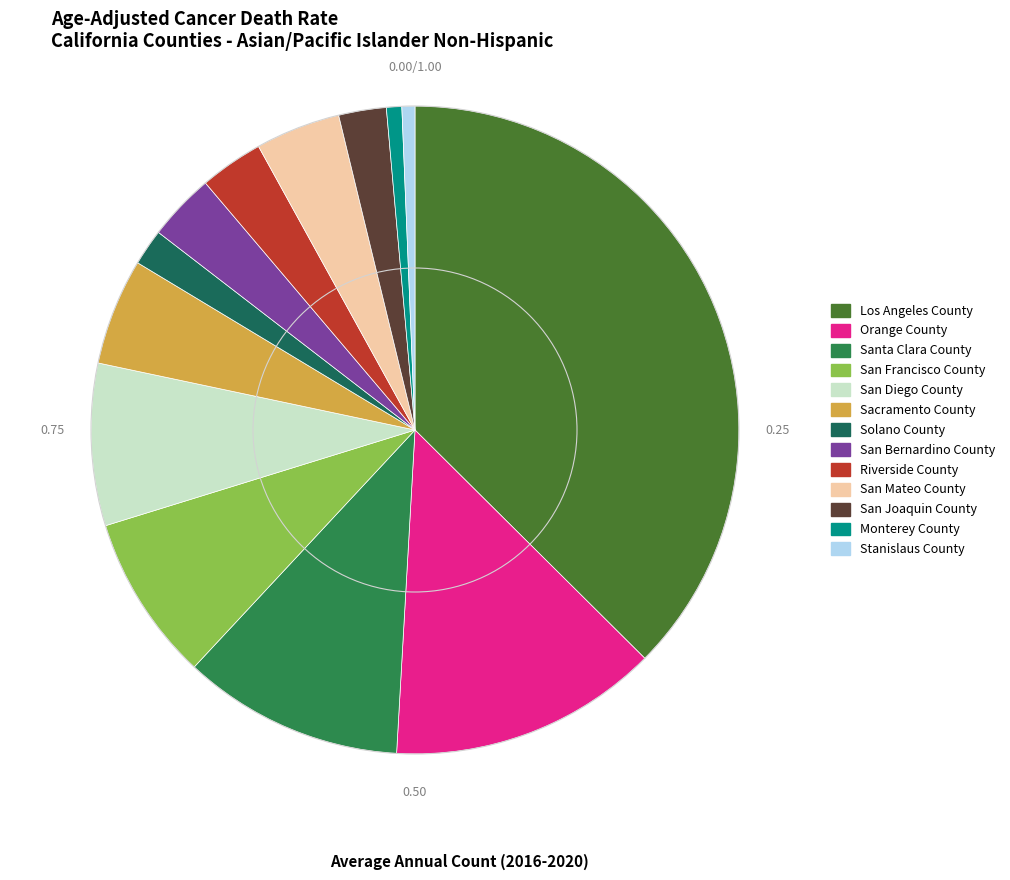

What is the ratio of the value at San Diego County to the value at San Francisco County?

1.0